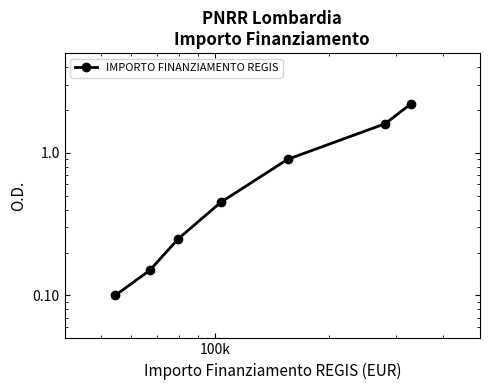

Does the chart display data point markers on the line(s)?

Yes